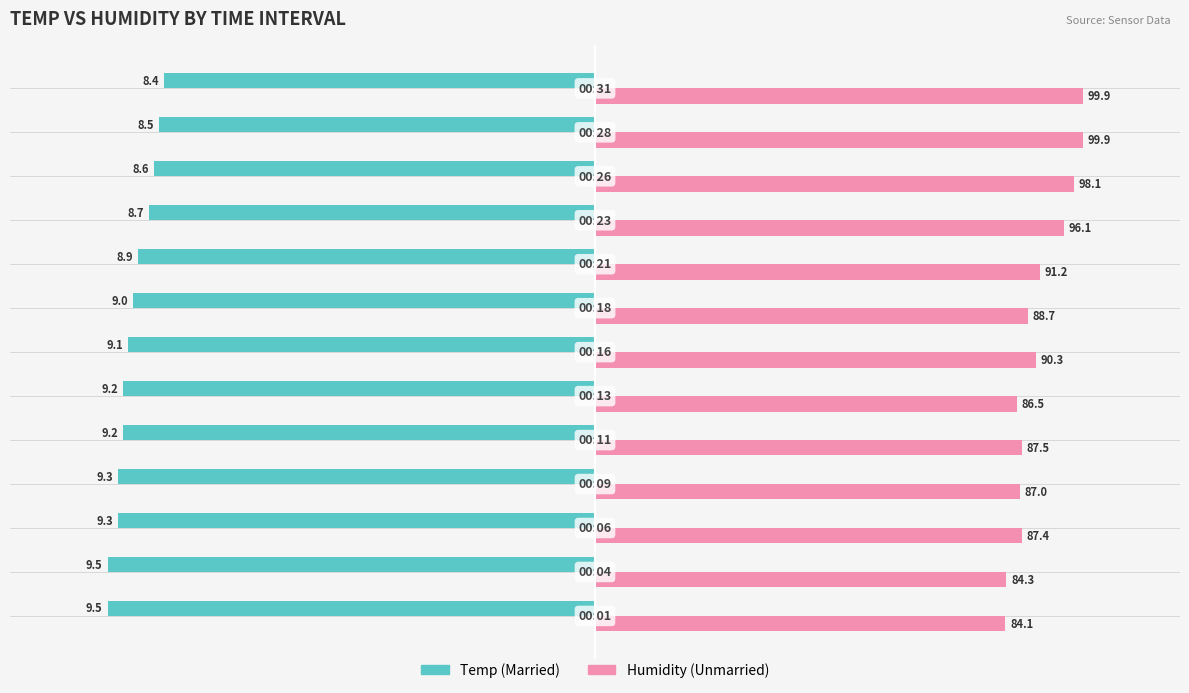

Is it true that Married equals -4.6 at 15?

False